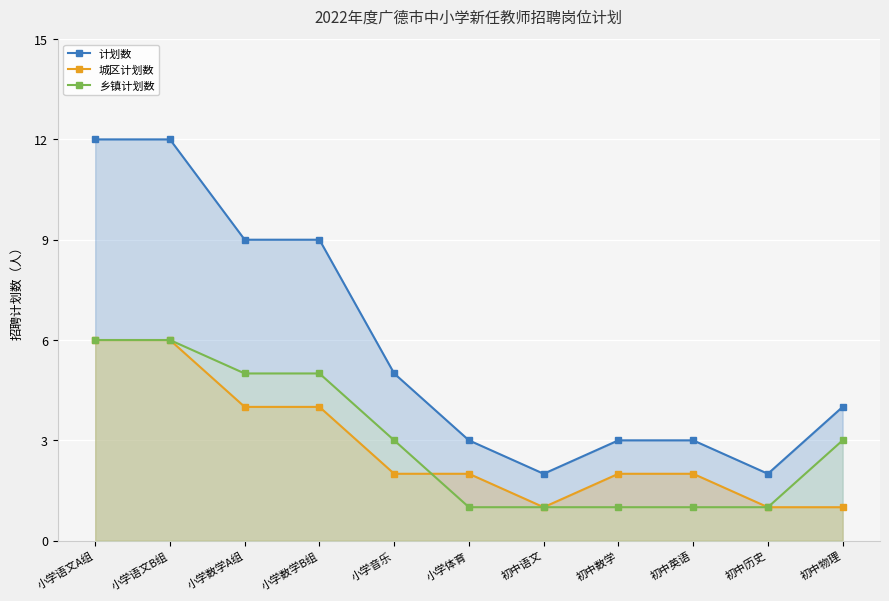

Count the number of data series in this chart.

3